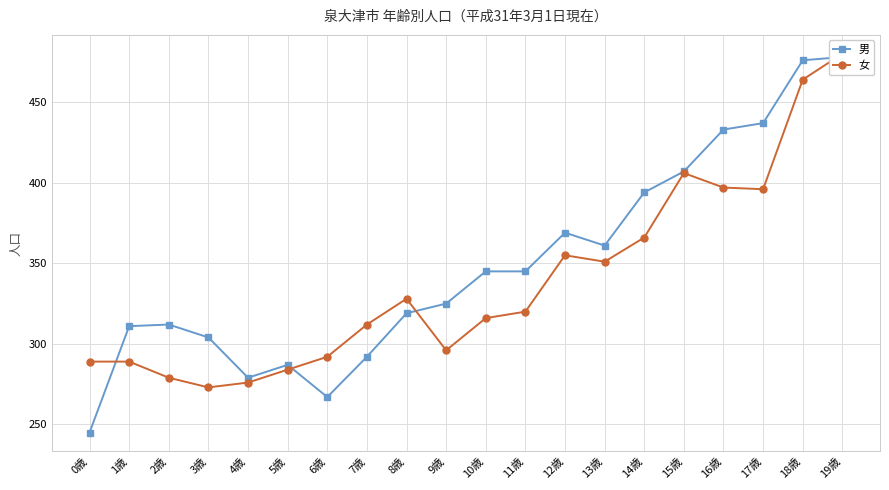

In 女, how many points are higher than both neighbors (excluding endpoints)?

3